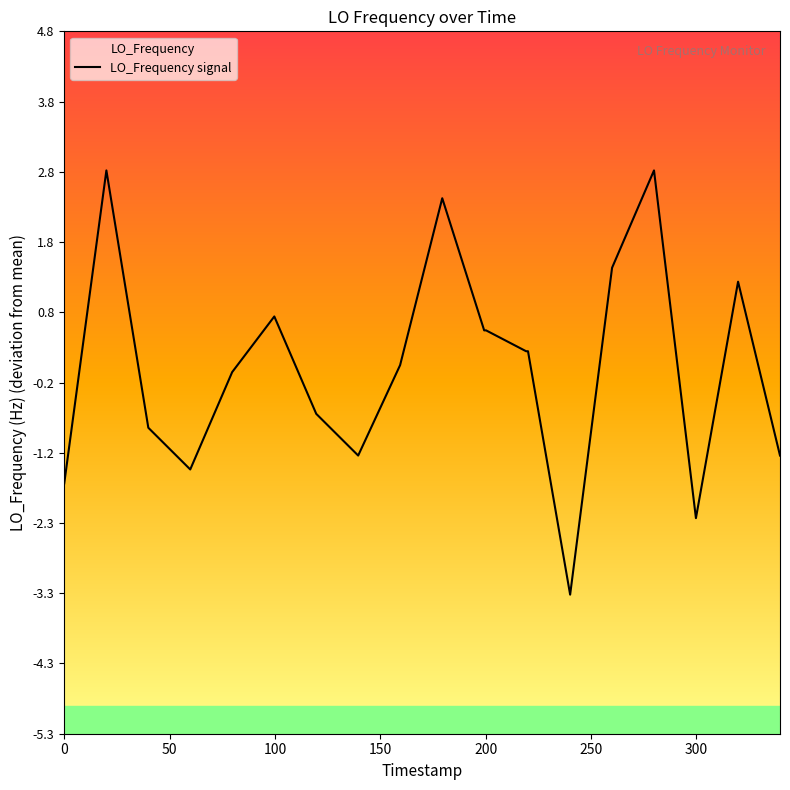

True or false: the data shows 0.8 at 11.

False